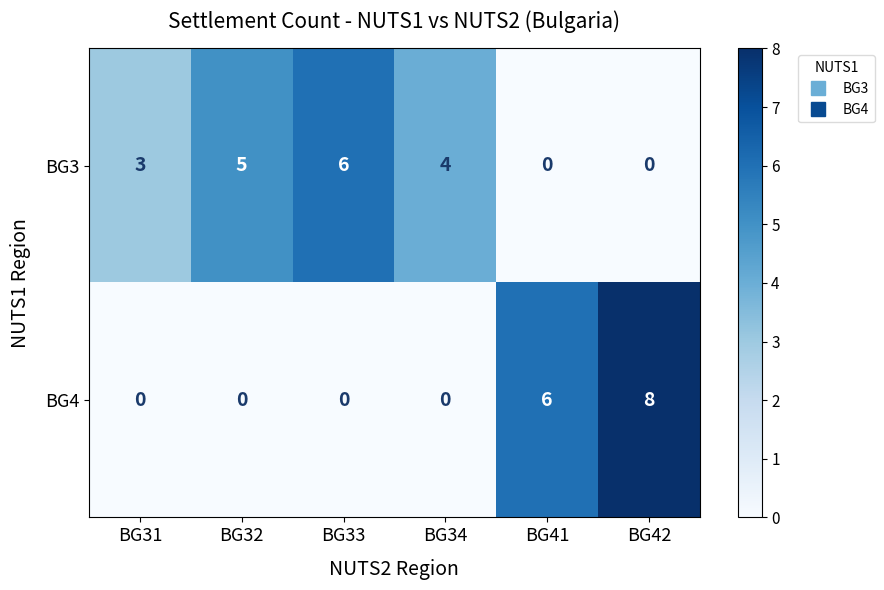

The BG4 series shows 0 at BG34. True or false?

True